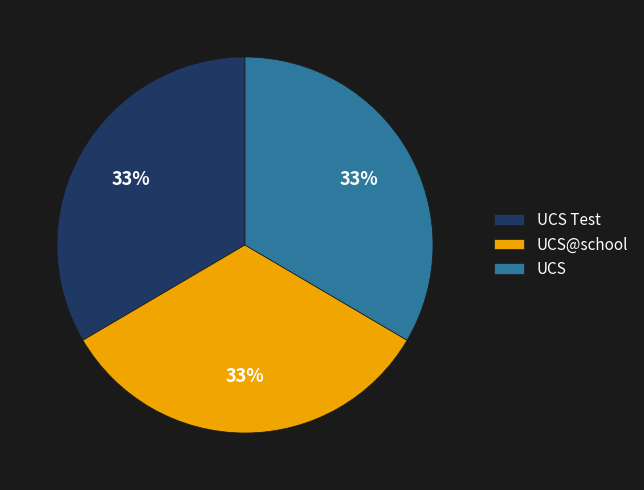

True or false: UCS accounts for 33% of the total.

True